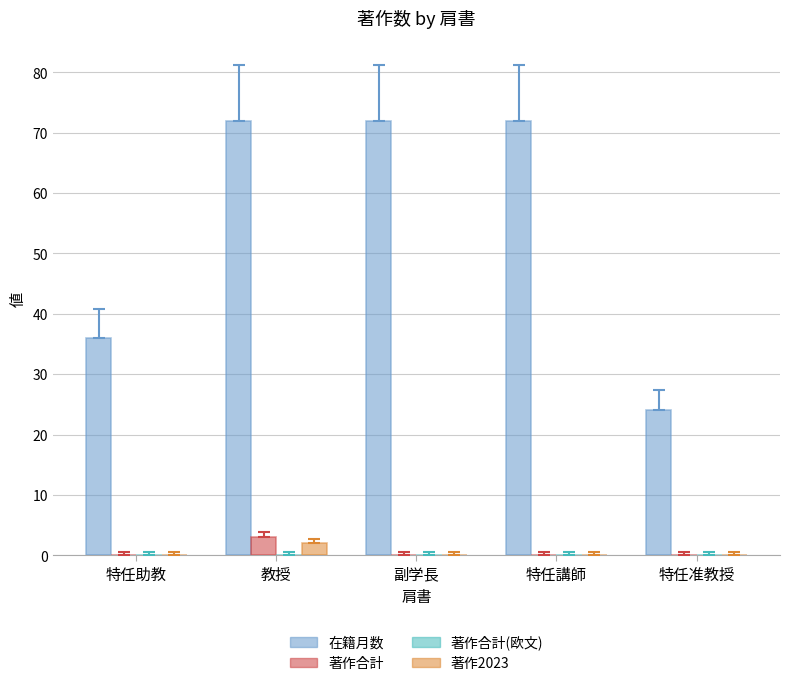

At which label does 著作合計 reach its peak?

教授